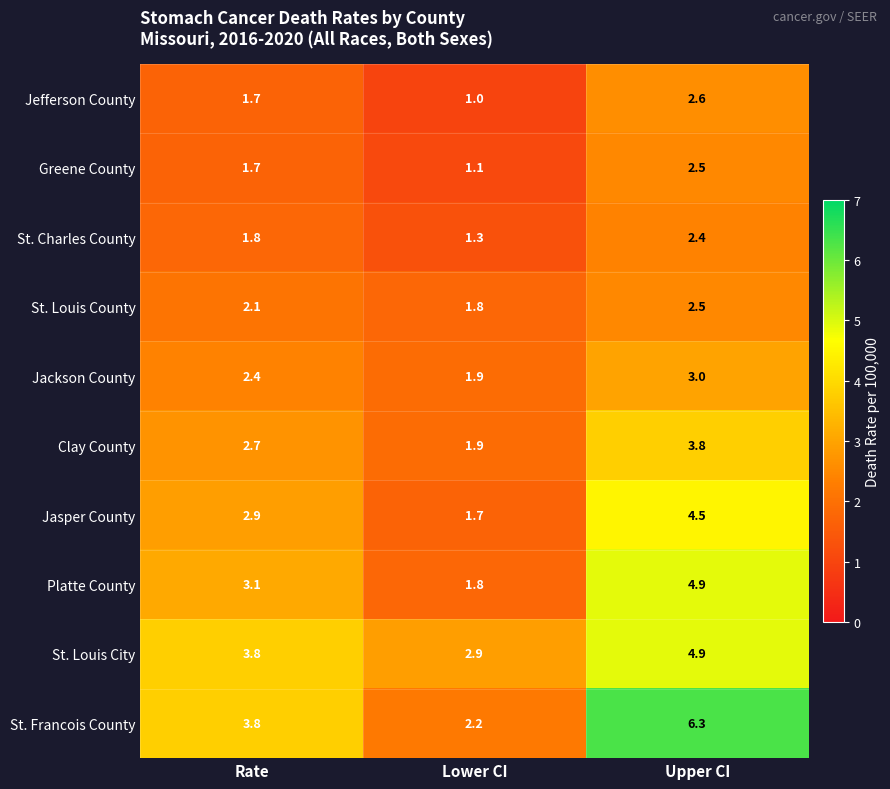

Which series has the largest range (max minus min)?

St. Francois County